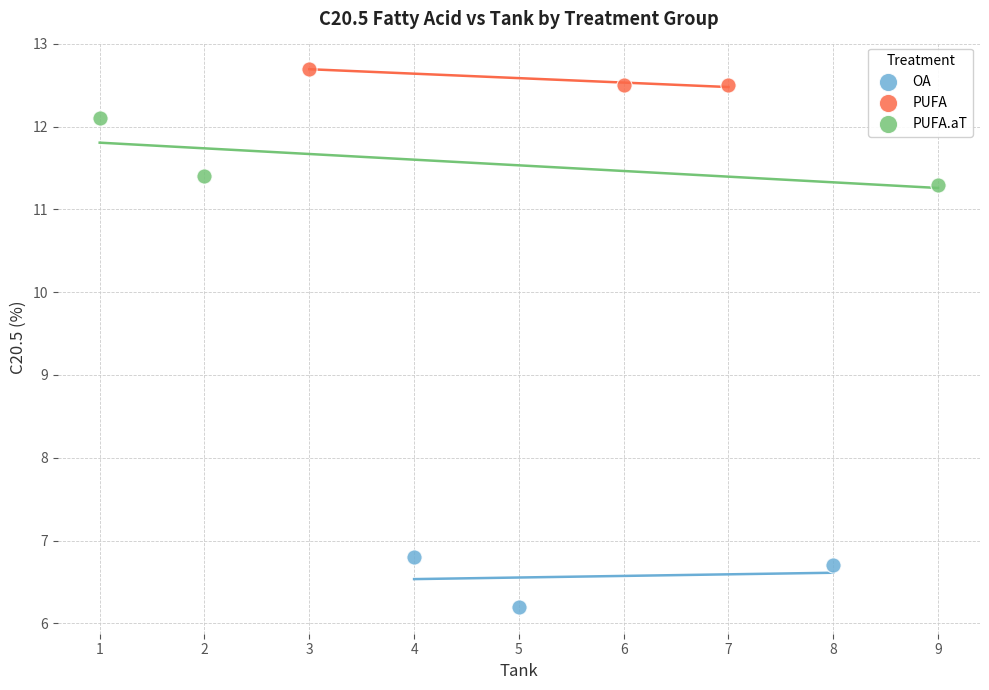

Which series contains the lowest Y value?

OA